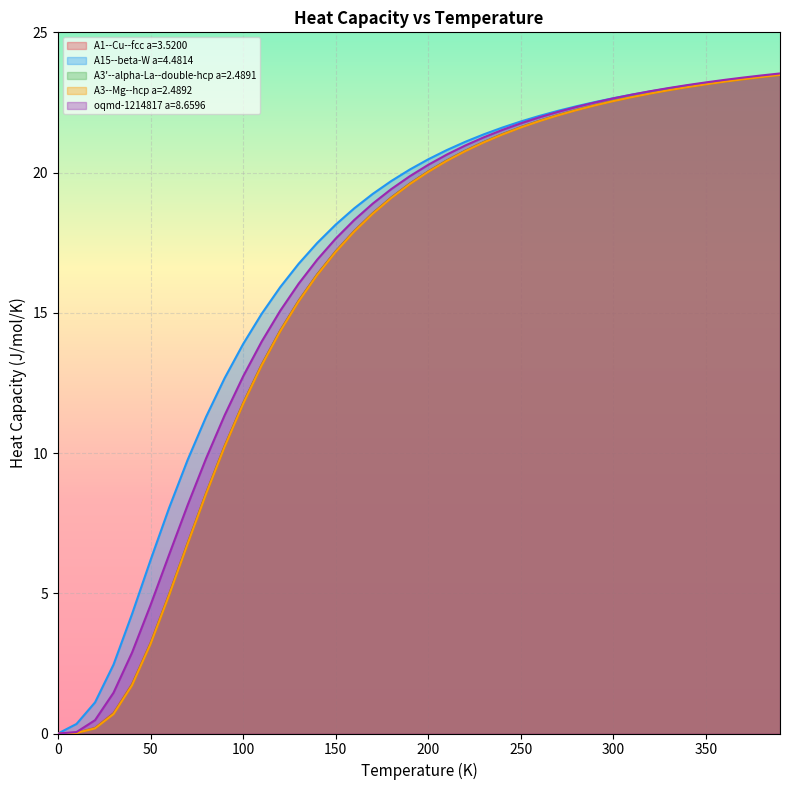

What is the total value across all series at 50?

20.4